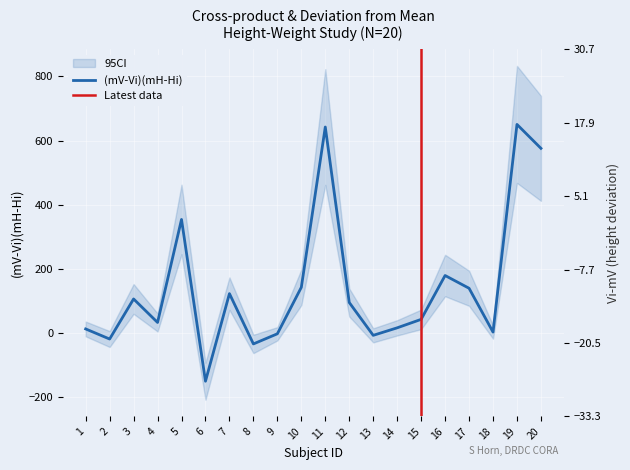

Reading left to right, list all the values displayed in this chart.

(mV-Vi)(mH-Hi): 1=12.1	2=-19.4	3=105.6	4=32.3	5=353.7	6=-151.0	7=122.3	8=-34.7	9=-3.0	10=142.0	11=642.1	12=94.6	13=-7.9	14=15.6	15=42.0	16=178.8	17=139.0	18=2.3	19=650.2	20=575.6
Vi-mV: 1=1.7	2=-1.3	3=-8.3	4=-3.3	5=24.7	6=15.7	7=-8.3	8=-3.3	9=4.7	10=-21.3	11=-28.3	12=4.7	13=-3.3	14=4.7	15=9.7	16=11.7	17=-8.3	18=6.7	19=25.7	20=-23.3